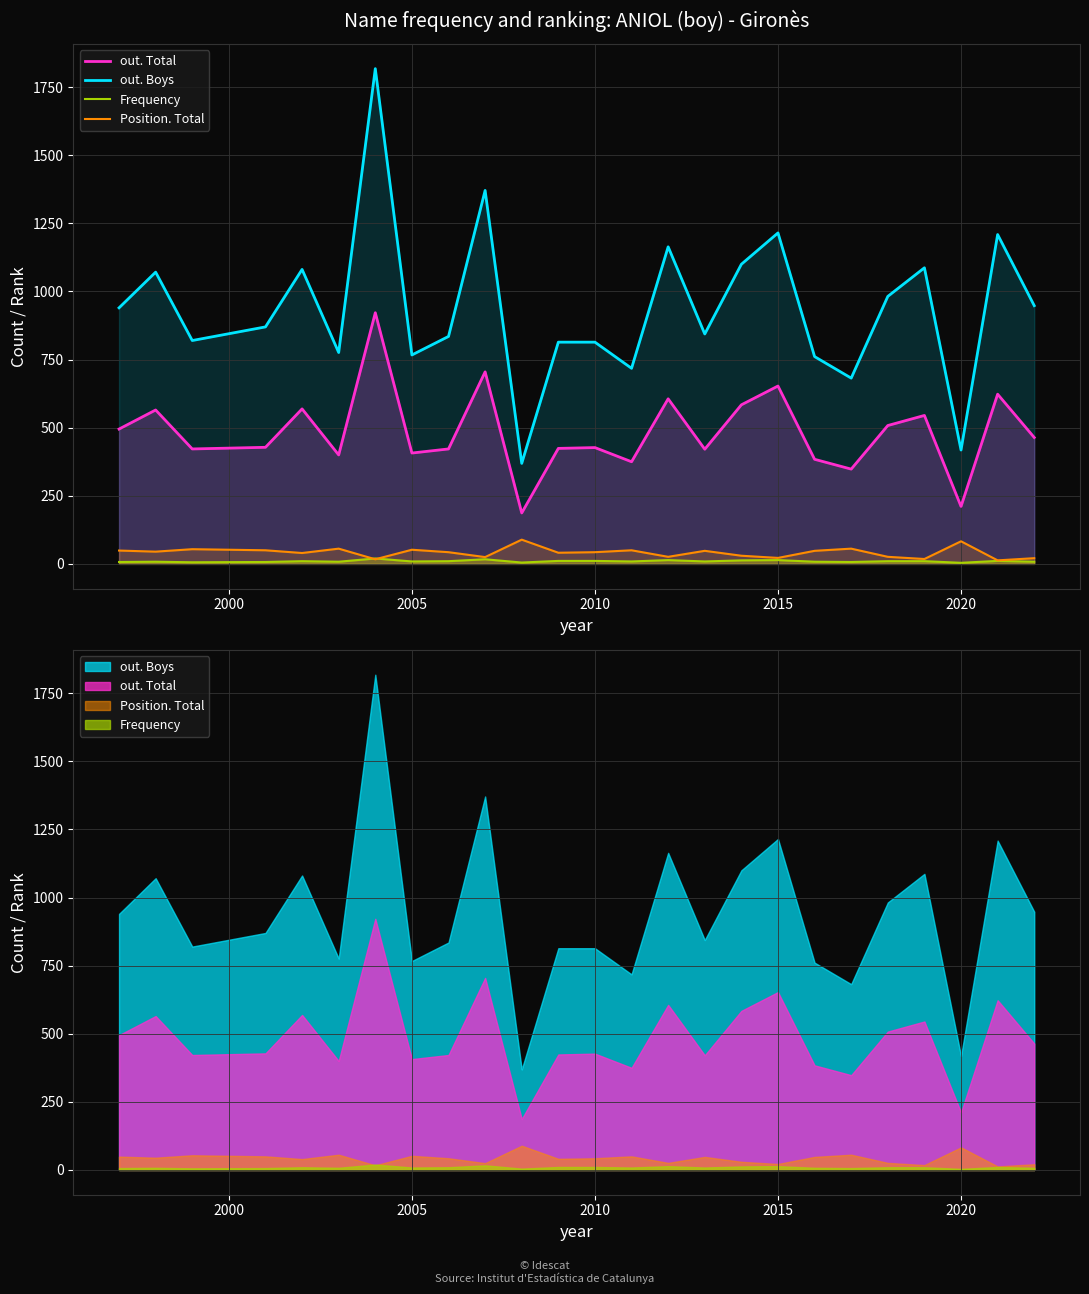

Rank the series by their maximum value, from lowest to highest.

Frequency, Position. Total, out. Total, out. Boys